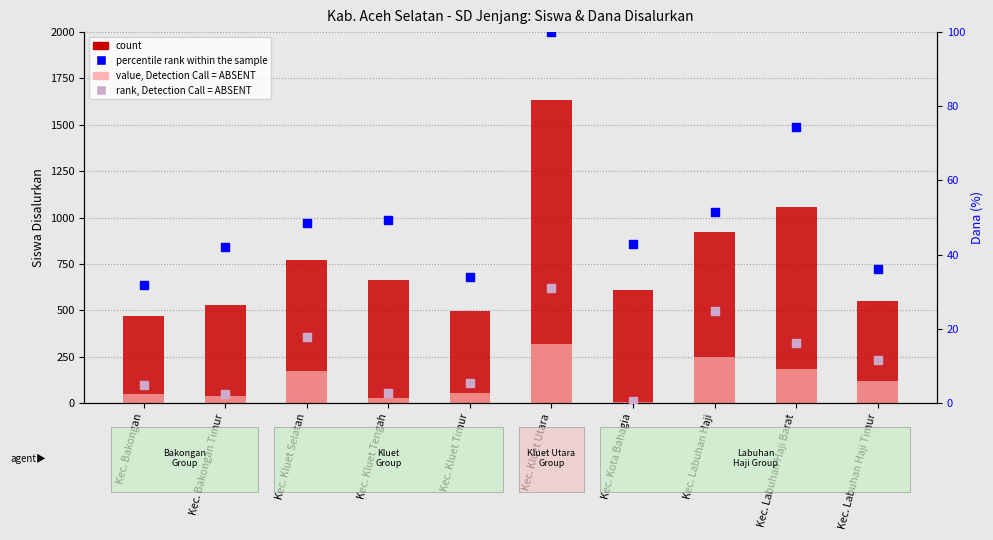

Is the value of value, Detection Call = ABSENT at Kec. Kluet Timur greater than the value of count at Kec. Kluet Timur?

No